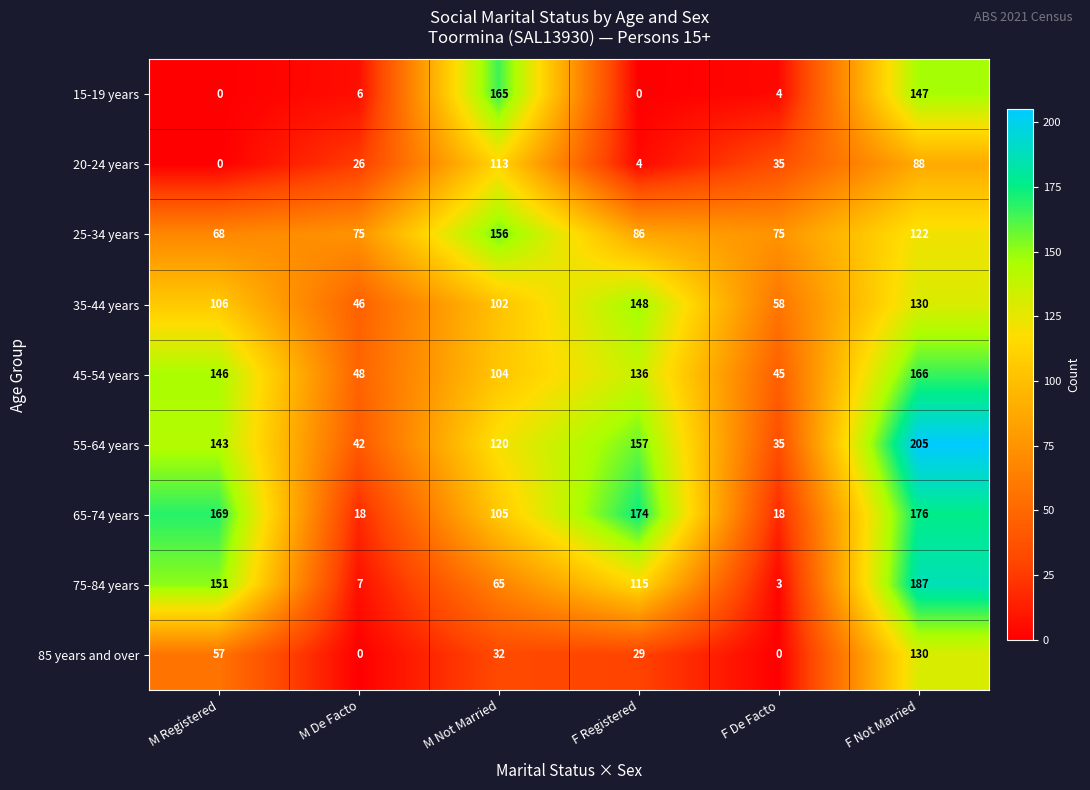

What is the maximum value for 85 years and over?

130